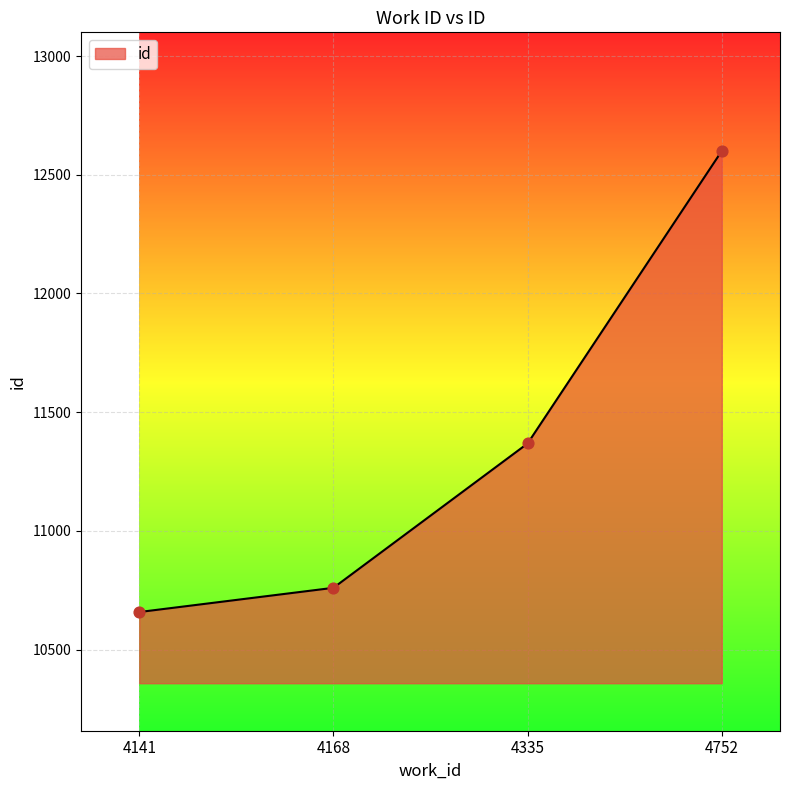

What is the change in value from 4141 to 4335?

+710